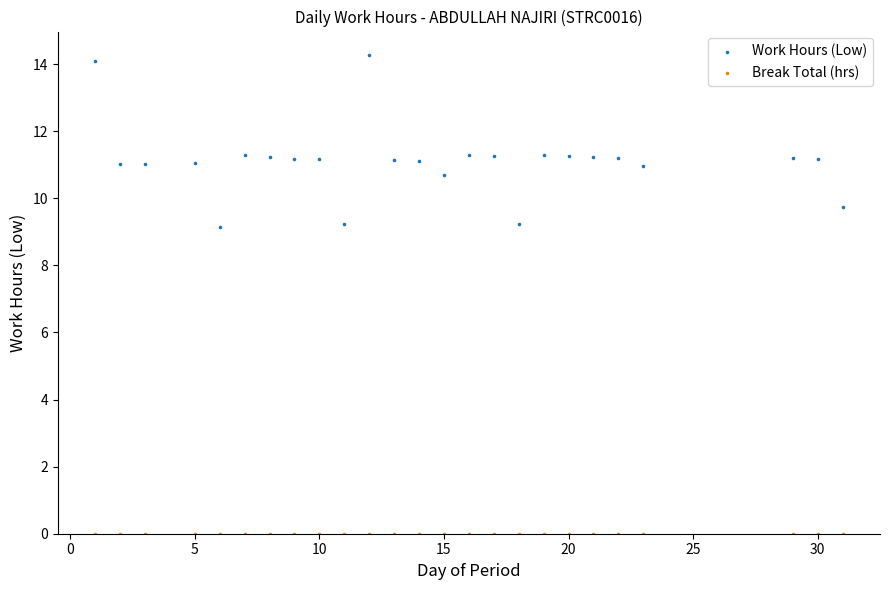

Which series reaches the maximum Y coordinate?

Work Hours (Low)